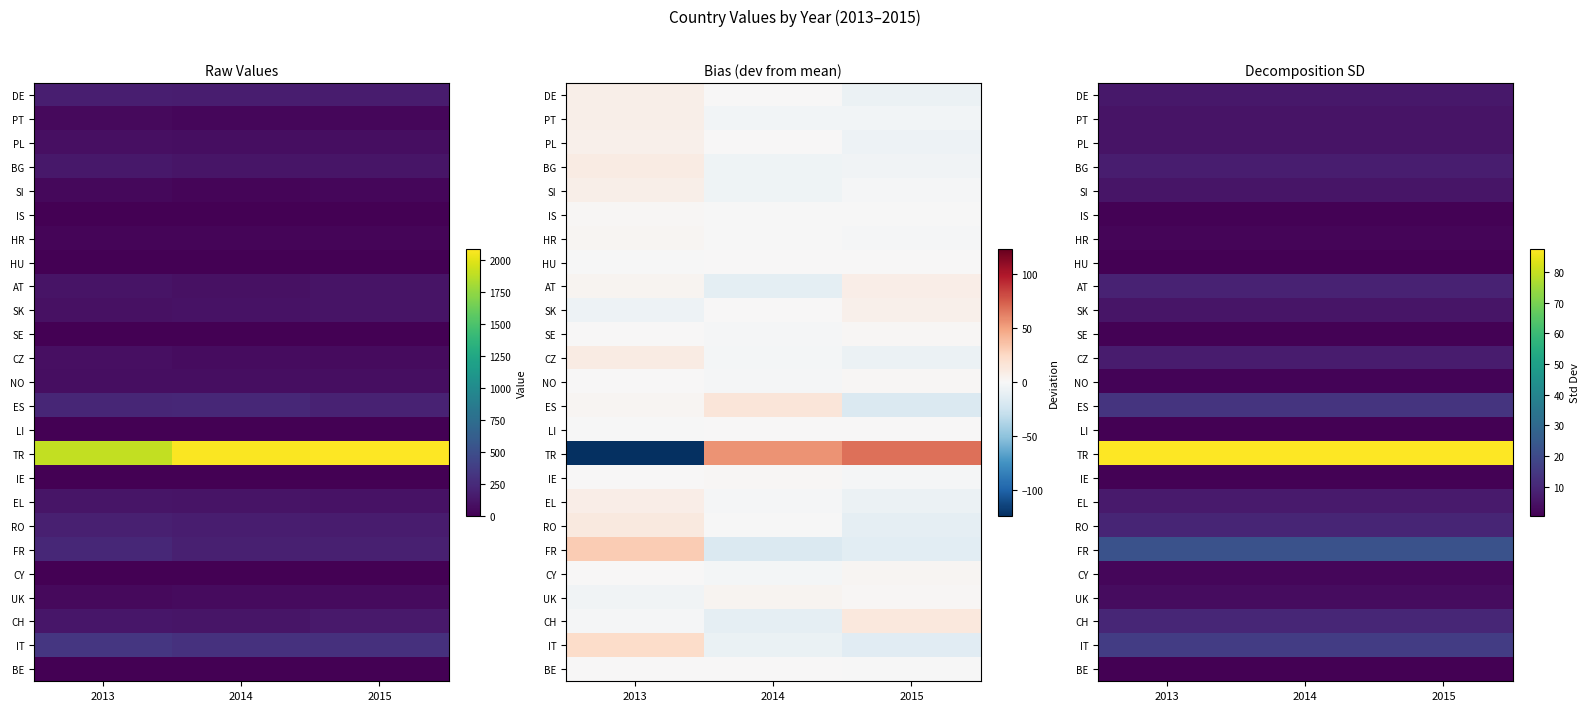

What is the highest value of the CY series?

2.1